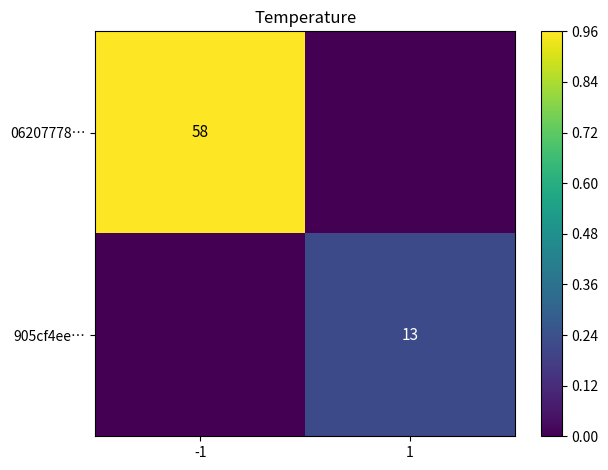

The value of 06207778… at -1 is 38. True or false?

False